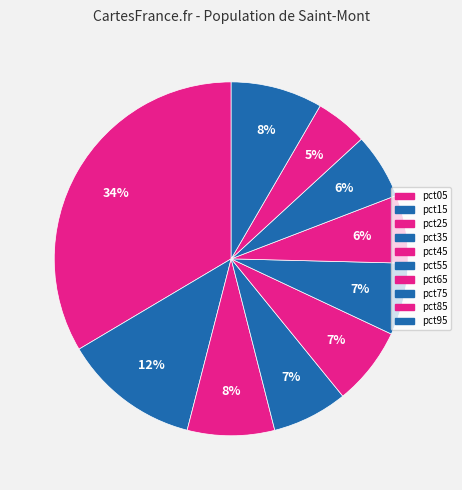

Count the number of slices in the pie.

10